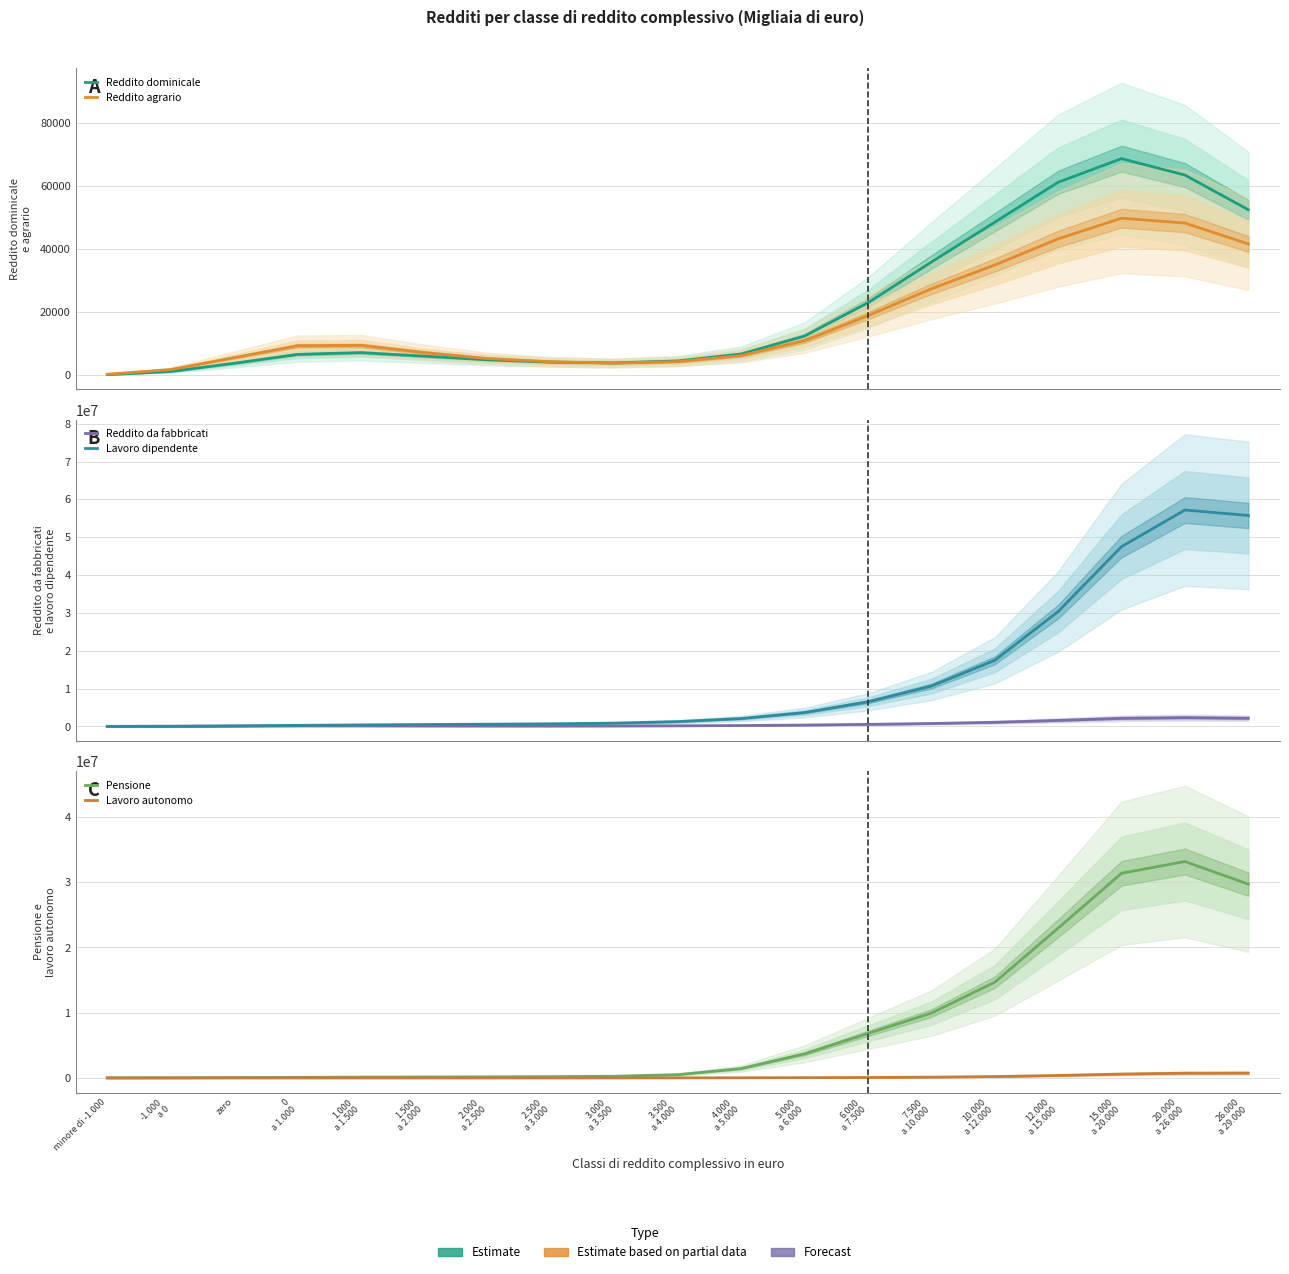

What is the average value of the Lavoro dipendente series?

12416349.6